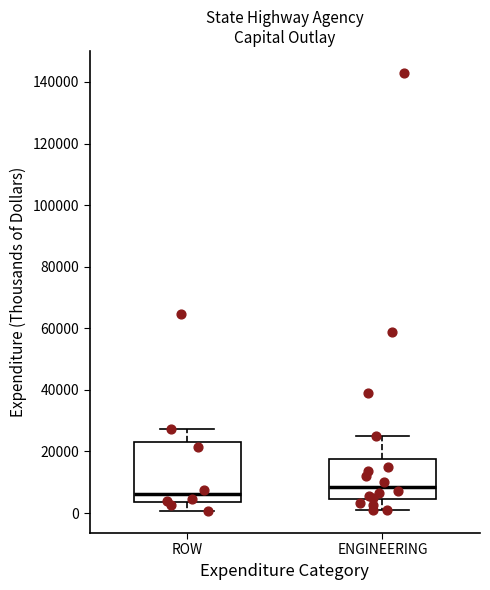

Which box has the highest median line?

ENGINEERING